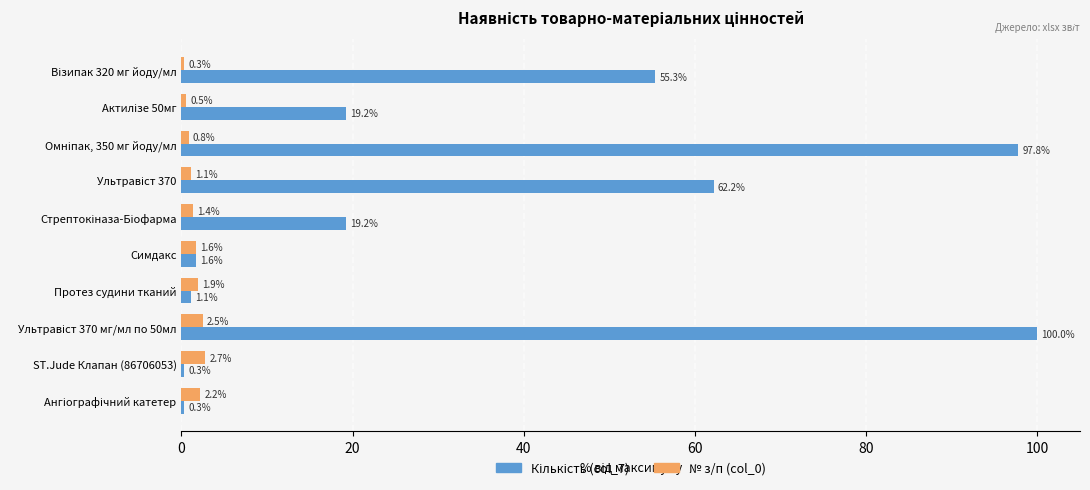

What is the total value across all series at ST.Jude Клапан (86706053)?

3.0